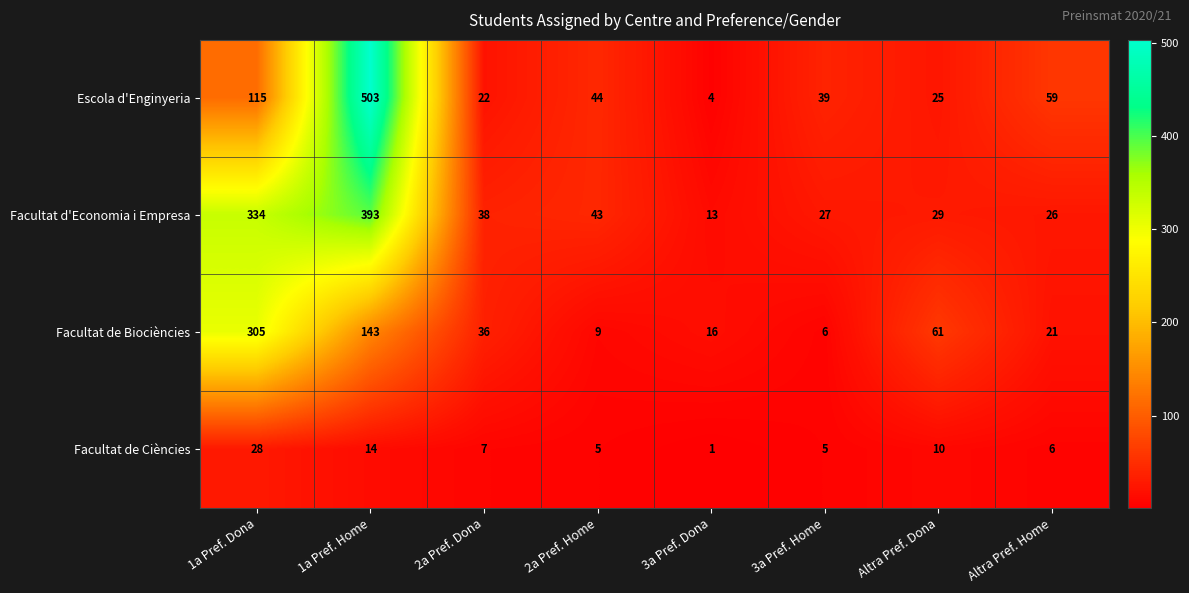

What is the difference between the Facultat de Biociències values at 3a Pref. Dona and Altra Pref. Dona?

45